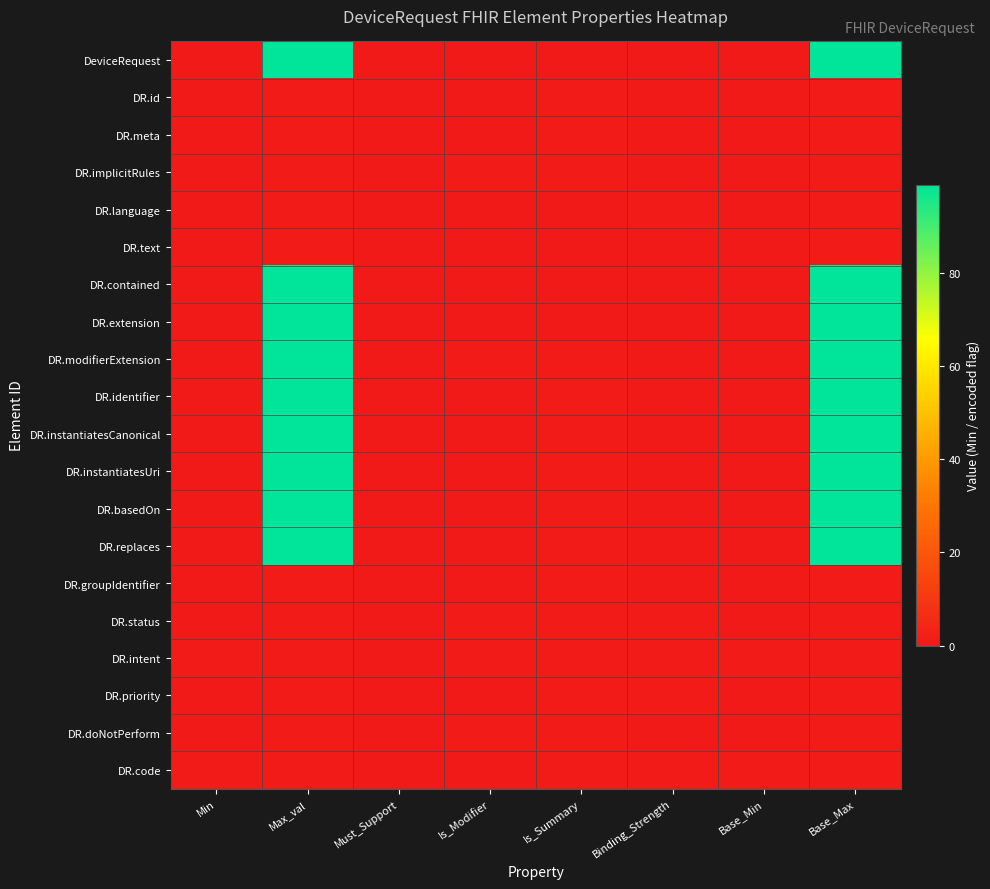

What is the total value across all series at Max_val?

902